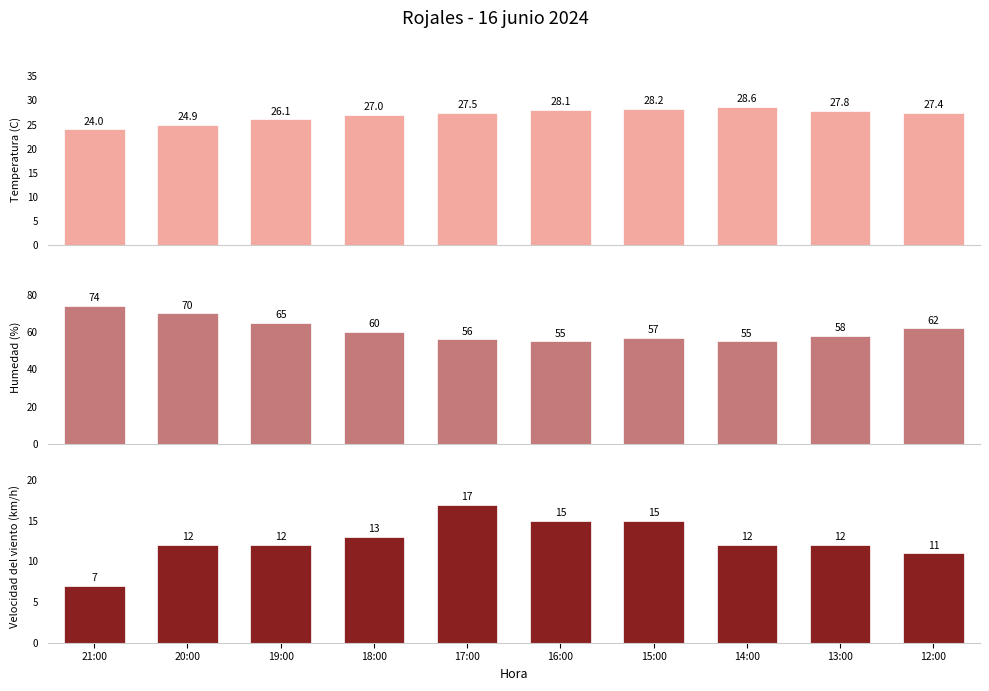

How many data points does each series have?

10